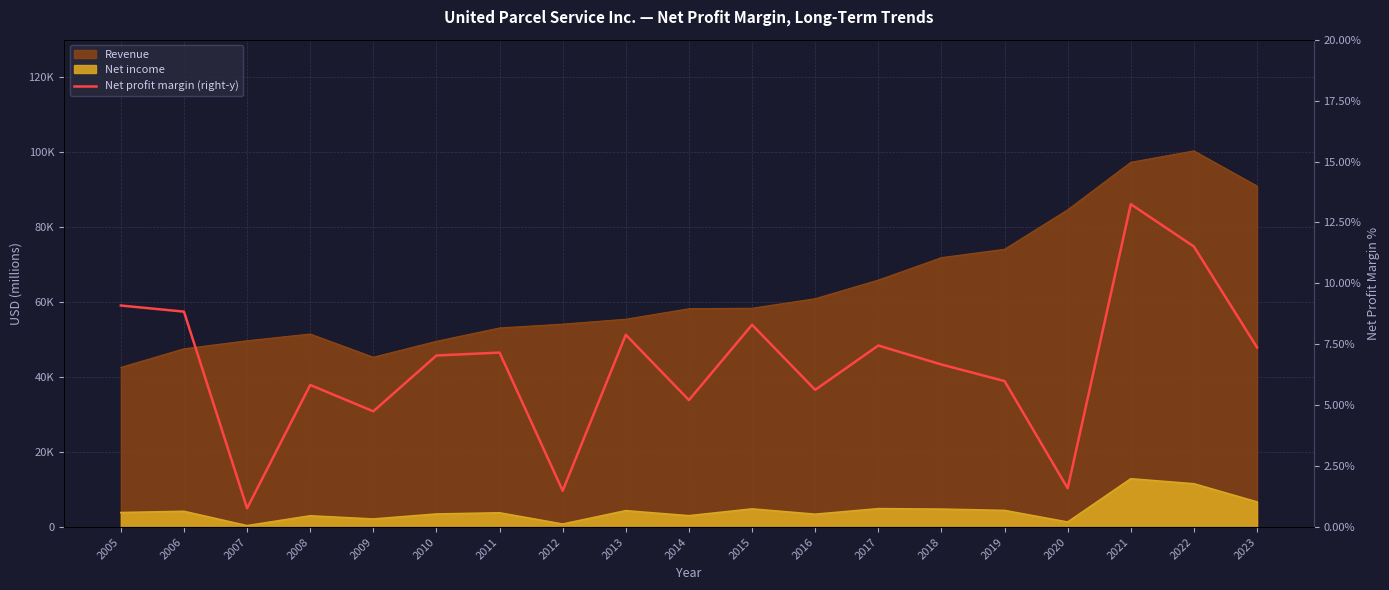

What is the sum of the values at 2012 and 2006?

10.3